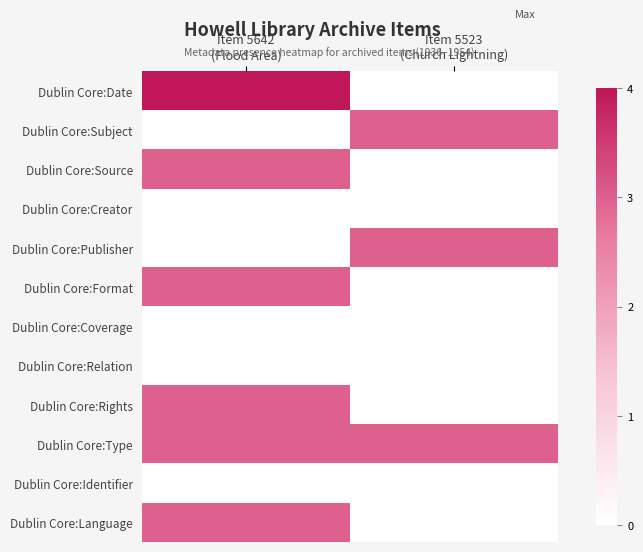

At Item 5523 (Church Lightning), list the series in order from smallest to largest.

Dublin Core:Date, Dublin Core:Source, Dublin Core:Creator, Dublin Core:Format, Dublin Core:Coverage, Dublin Core:Relation, Dublin Core:Rights, Dublin Core:Identifier, Dublin Core:Language, Dublin Core:Subject, Dublin Core:Publisher, Dublin Core:Type